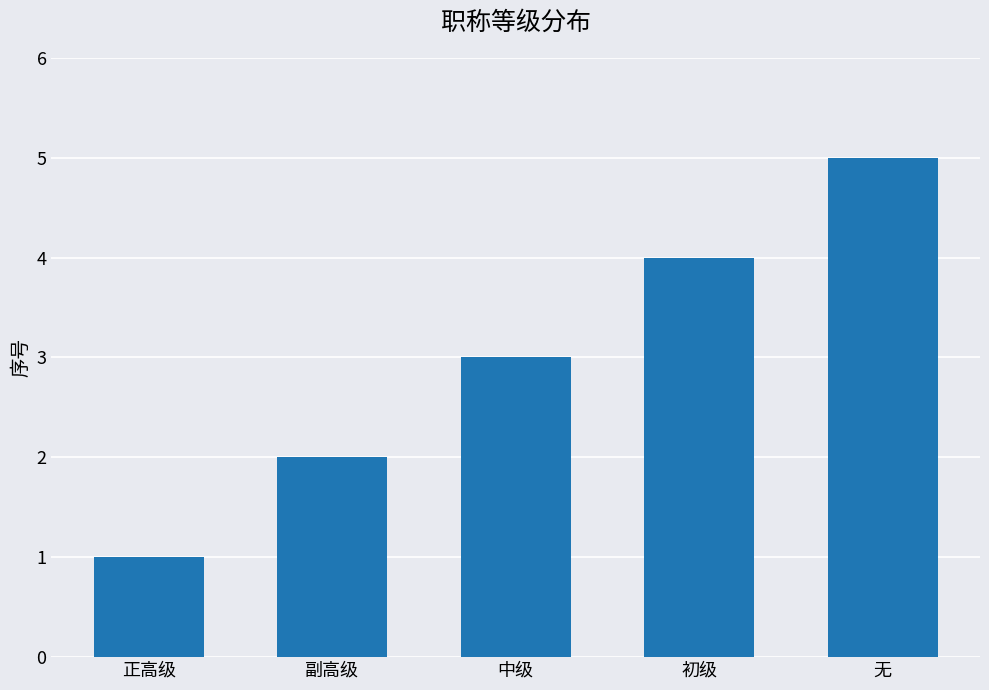

At which label is the value closest to 3?

中级